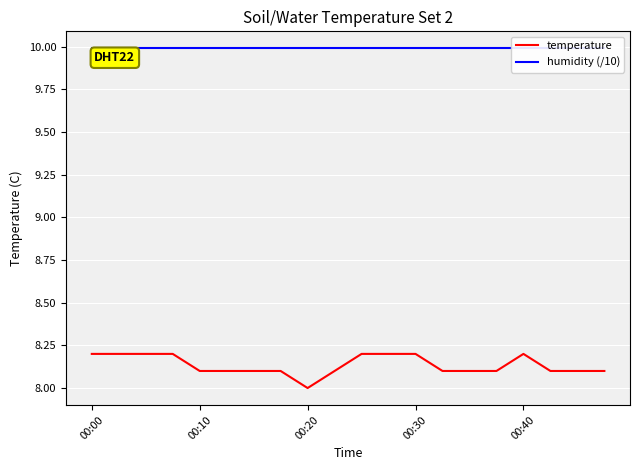

Between 7 and 18, which is larger?

7